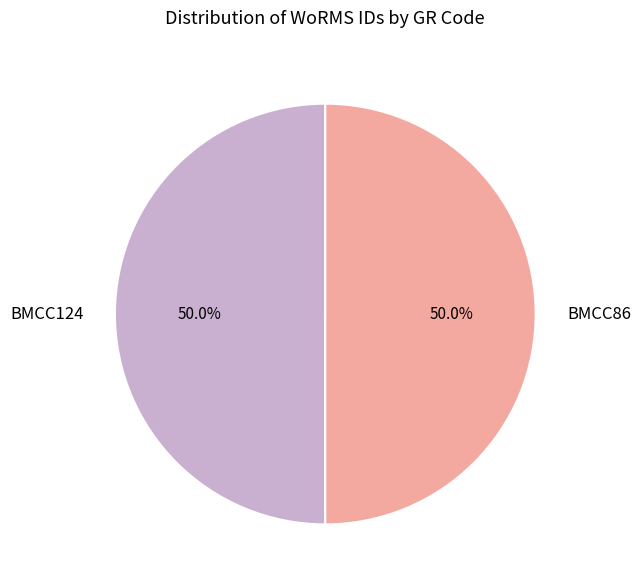

Is it true that BMCC86 is 37% of the pie?

False